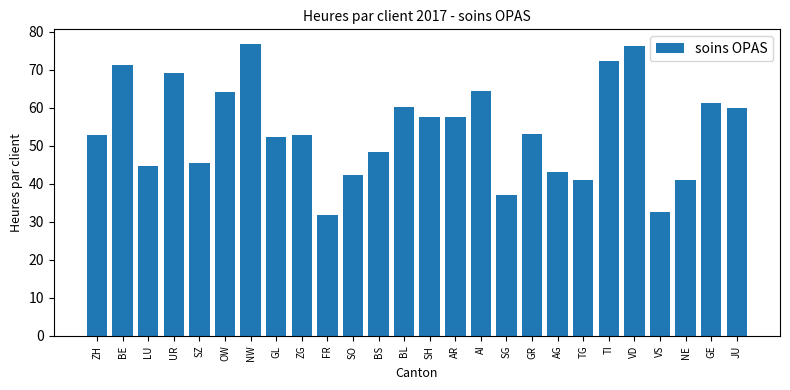

What is the ratio of the value at GR to the value at SH?

0.9